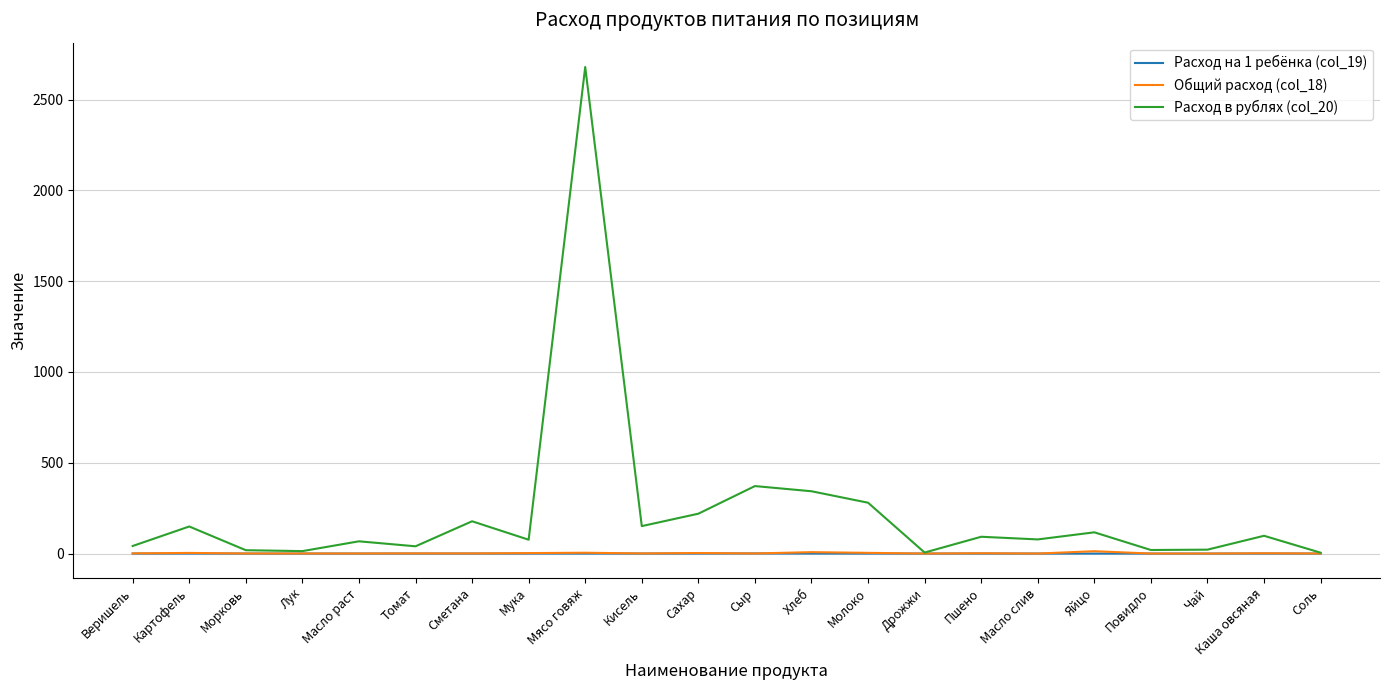

Which series changed the most between Картофель and Масло раст?

Расход в рублях (col_20)